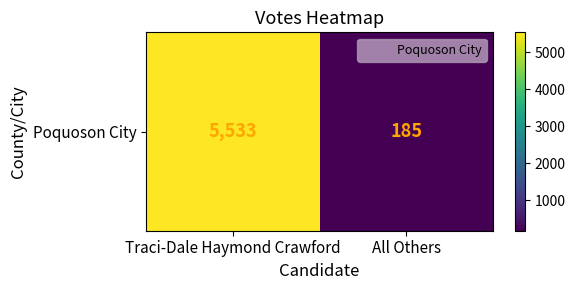

Is it true that the value at Traci-Dale Haymond Crawford is 5533?

True